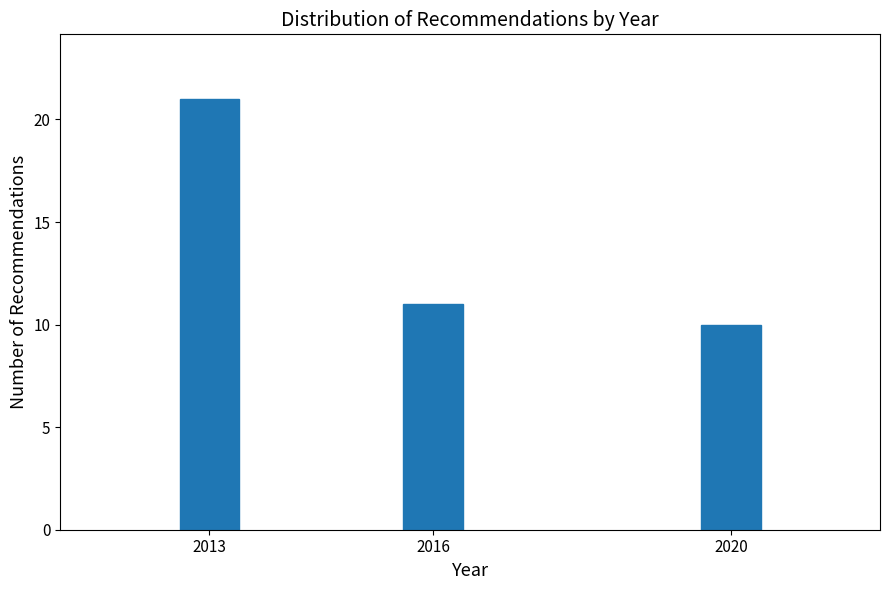

Reading left to right, transcribe all the data shown in this chart.

2013=21	2016=11	2020=10